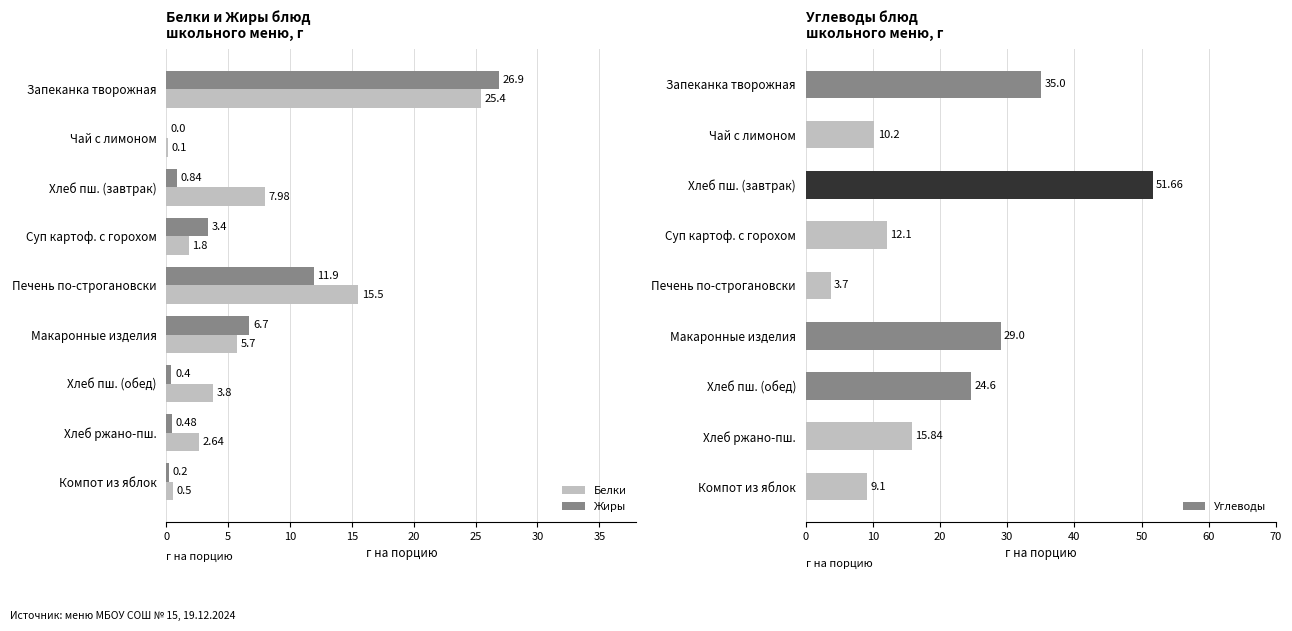

What is the maximum value shown in the chart?

51.7